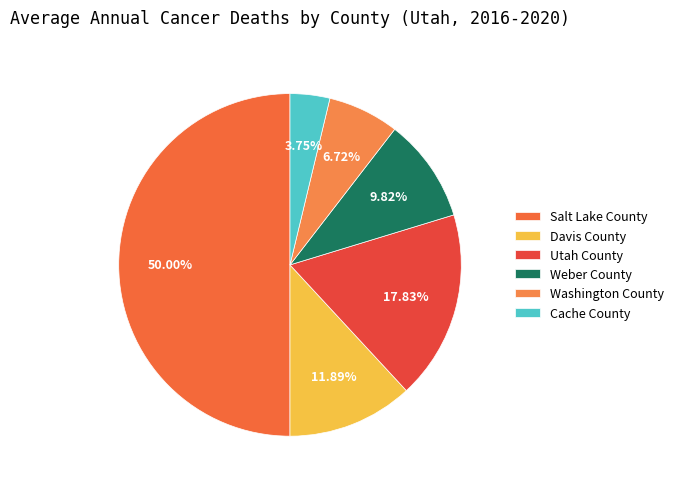

True or false: Weber County accounts for 10% of the total.

True